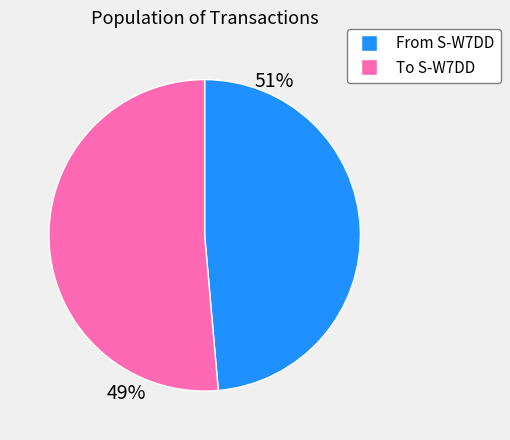

Is there a majority slice in this chart?

Yes